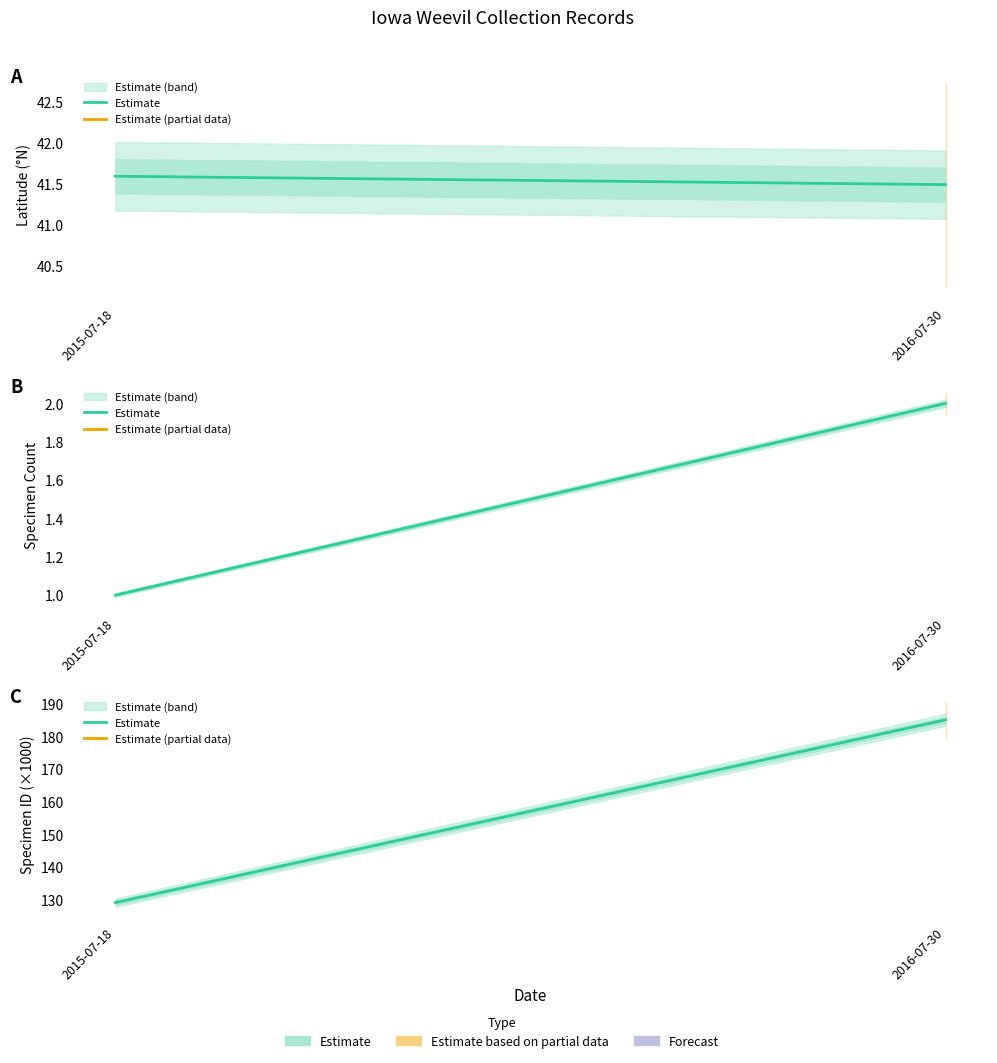

What is the greatest value displayed?

185.0